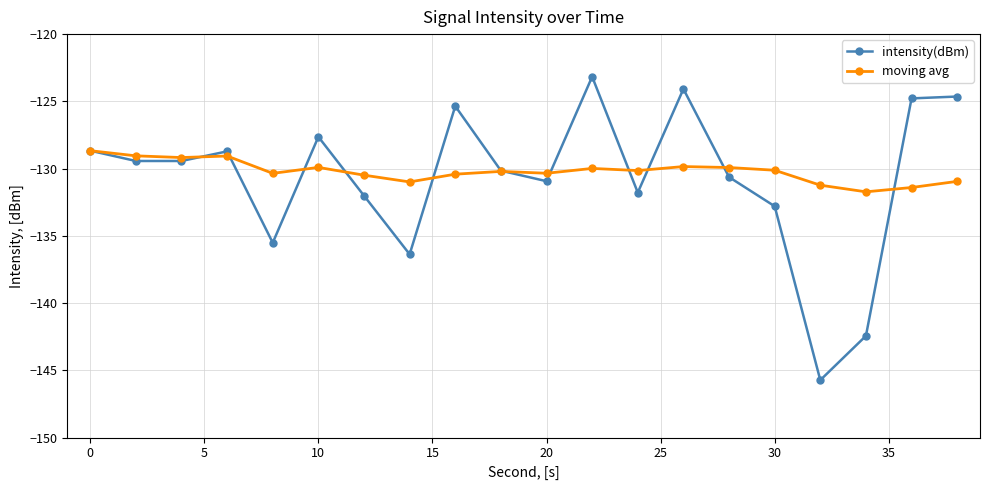

True or false: moving avg has more than 0 interior local peaks.

True